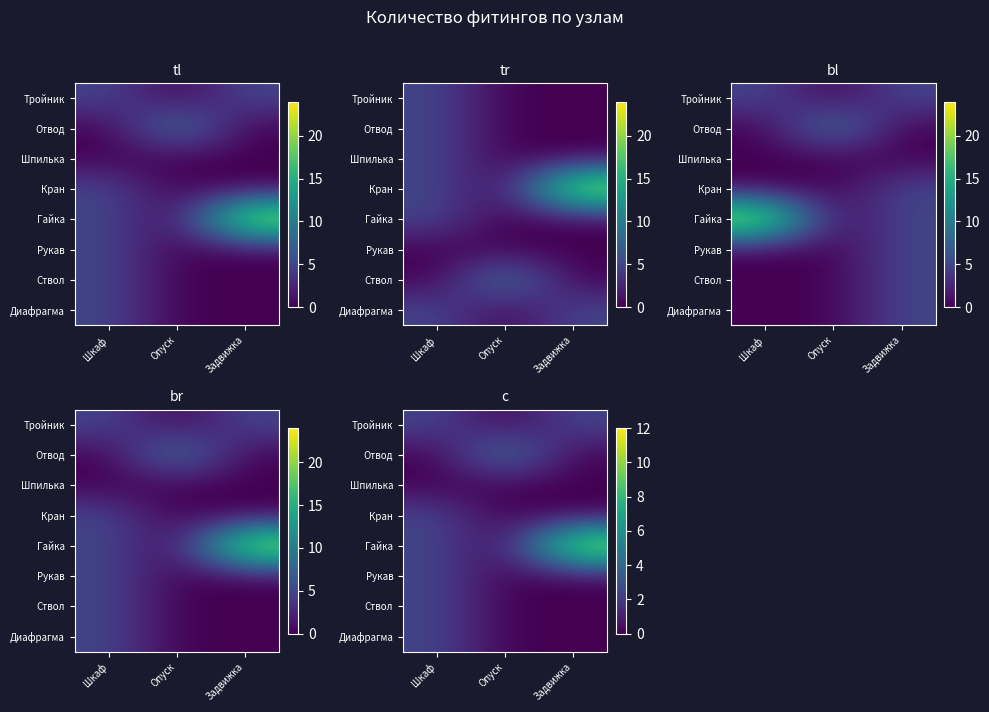

Which has a higher value, Задвижка or Шкаф?

Задвижка